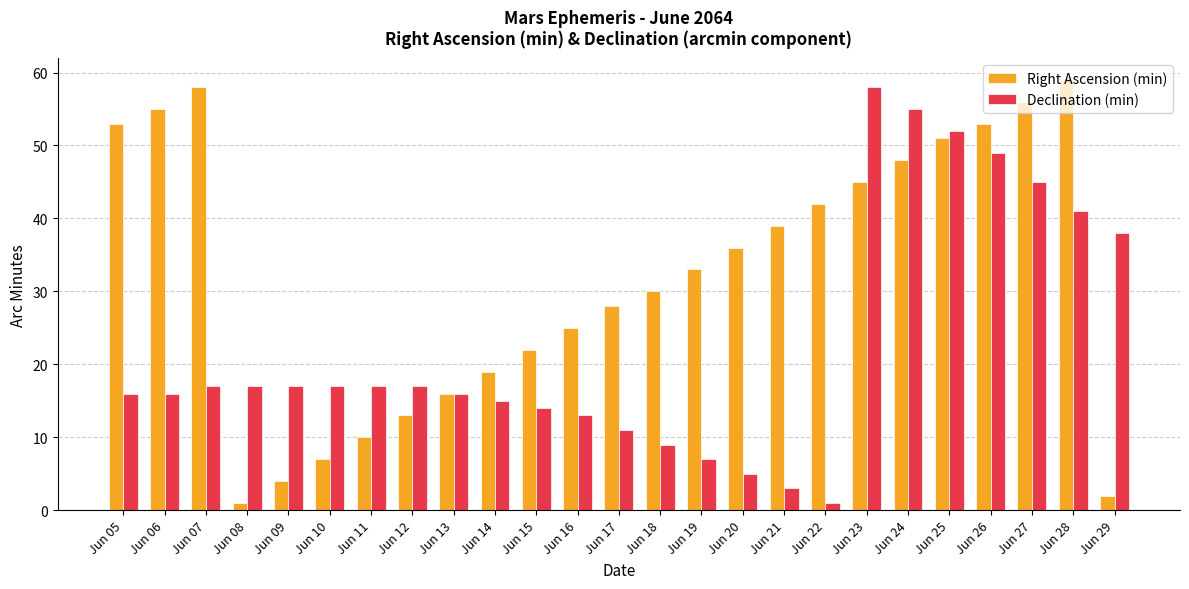

True or false: Right Ascension (min) has a value of 48 at Jun 19.

False